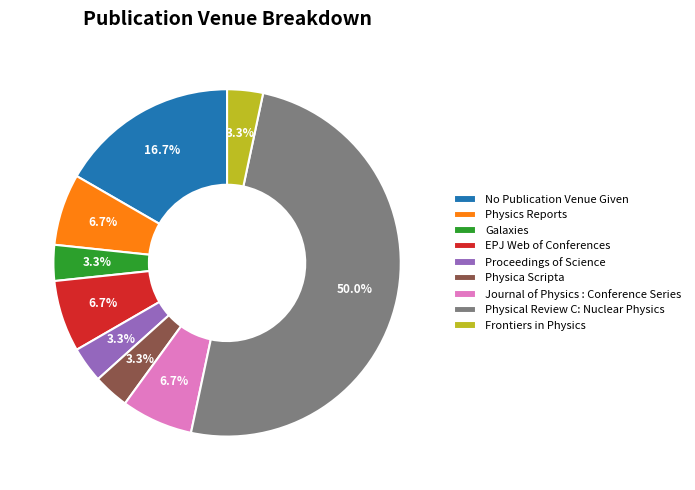

Which slice is the largest?

Physical Review C: Nuclear Physics